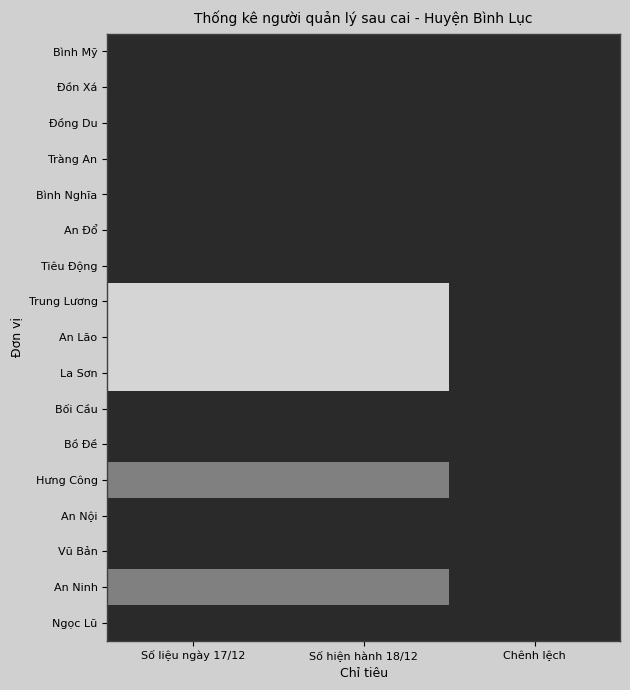

What is the spread (max minus min) of values at Số liệu ngày 17/12?

2